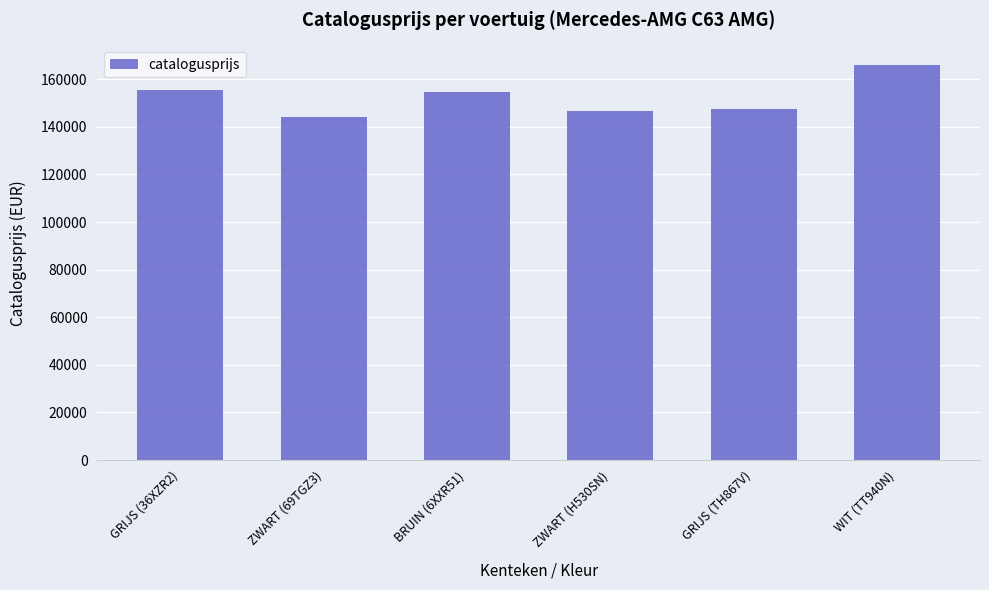

Where does the data first go above 154558?

GRIJS (36XZR2)